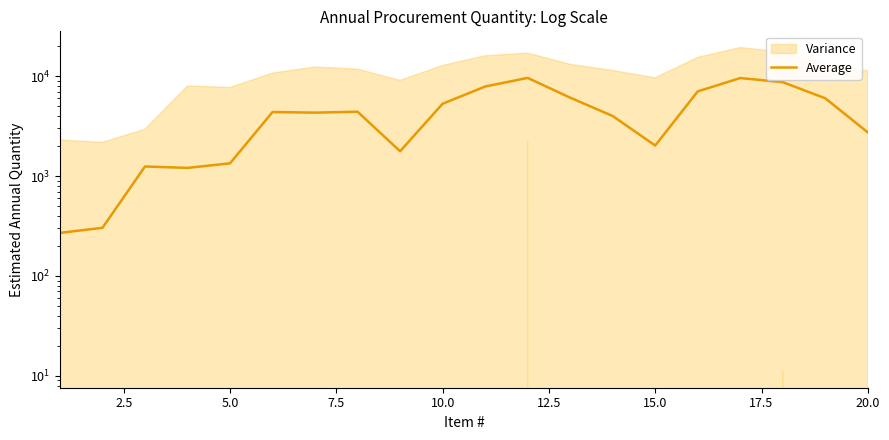

What is the difference between the values at 7.5 and 14?

813.3